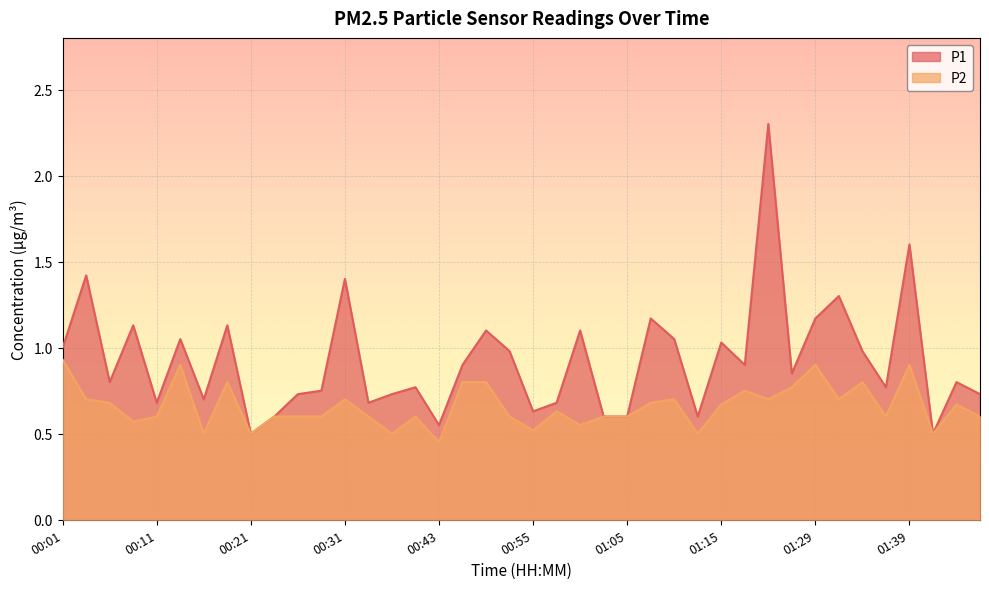

What is the average value of the P2 series?

0.7